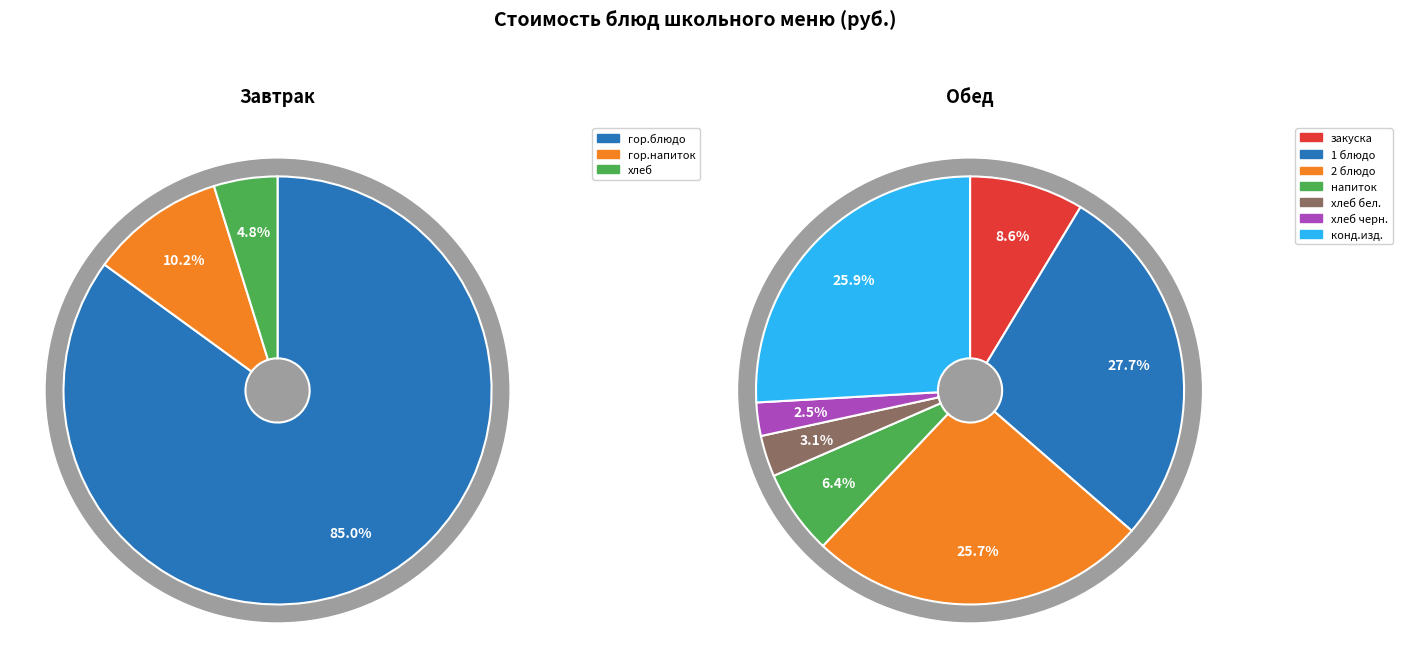

Does Кондитерские изделия (печенье) represent more than half of the total?

No